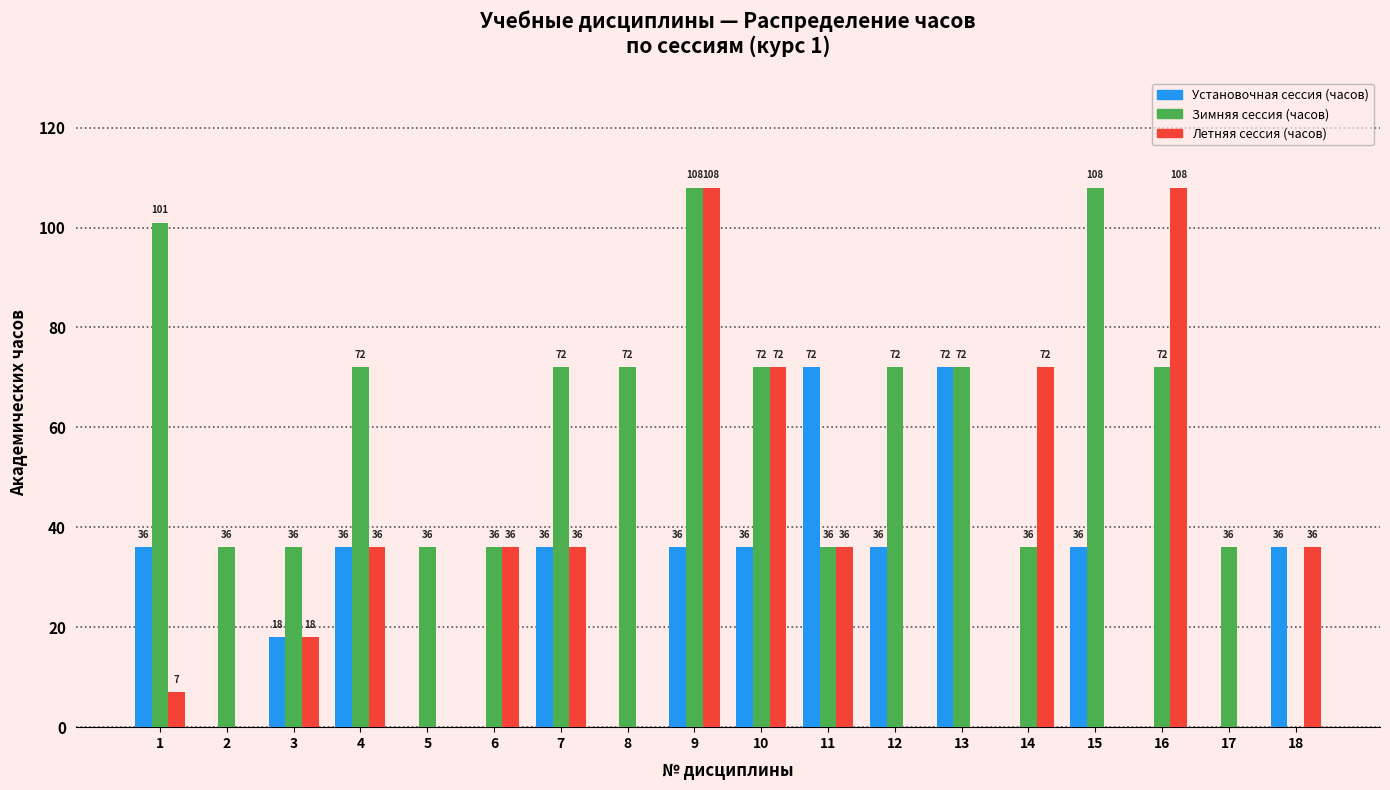

Is the value of Летняя сессия (часов) at 4 greater than the value of Установочная сессия (часов) at 5?

Yes